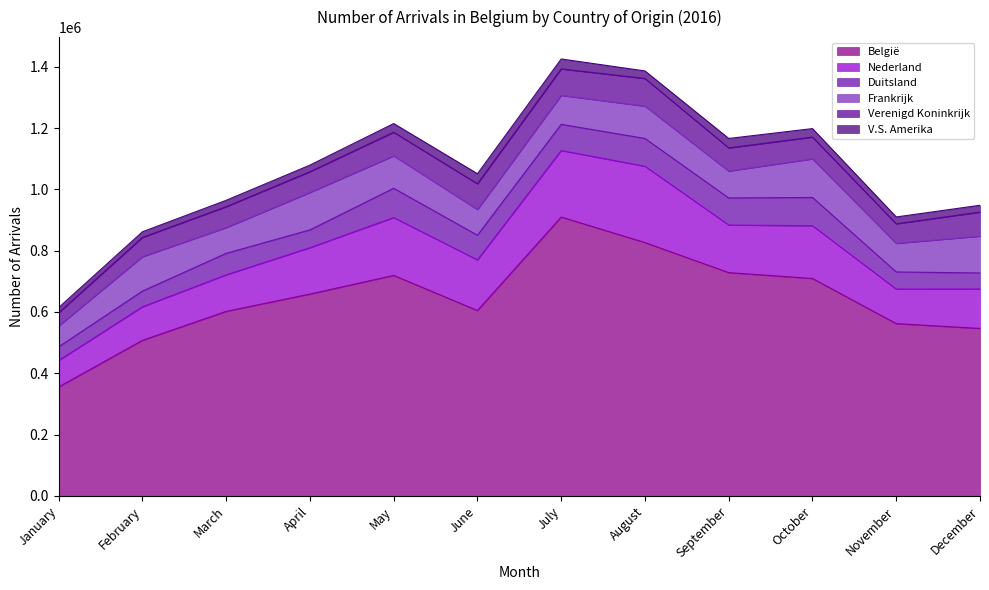

What is the average value of the Duitsland series?

72086